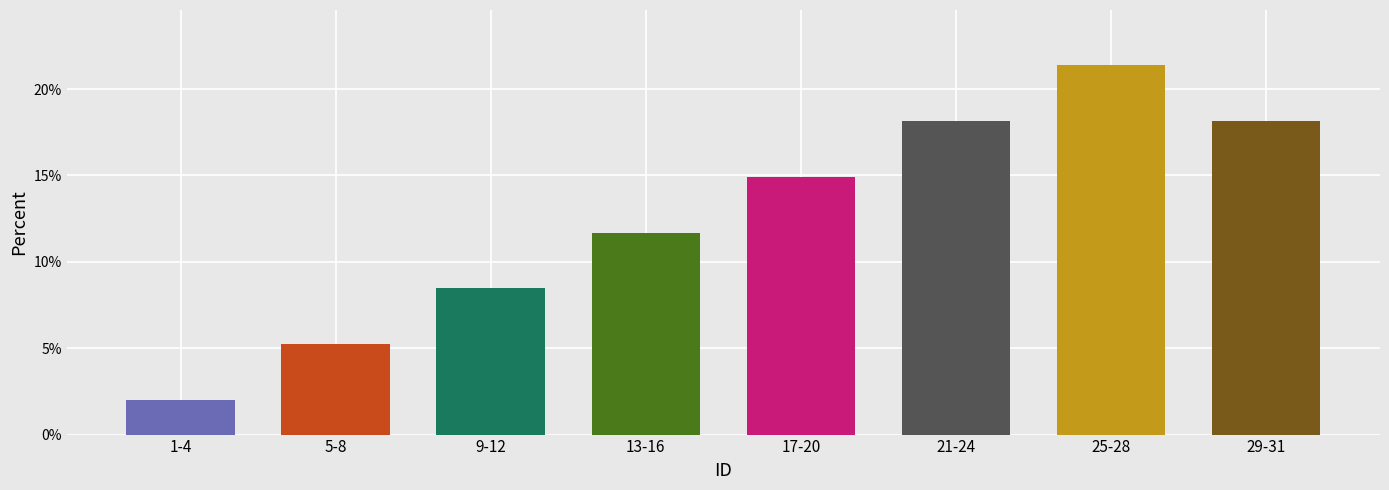

Count the number of data series in this chart.

1